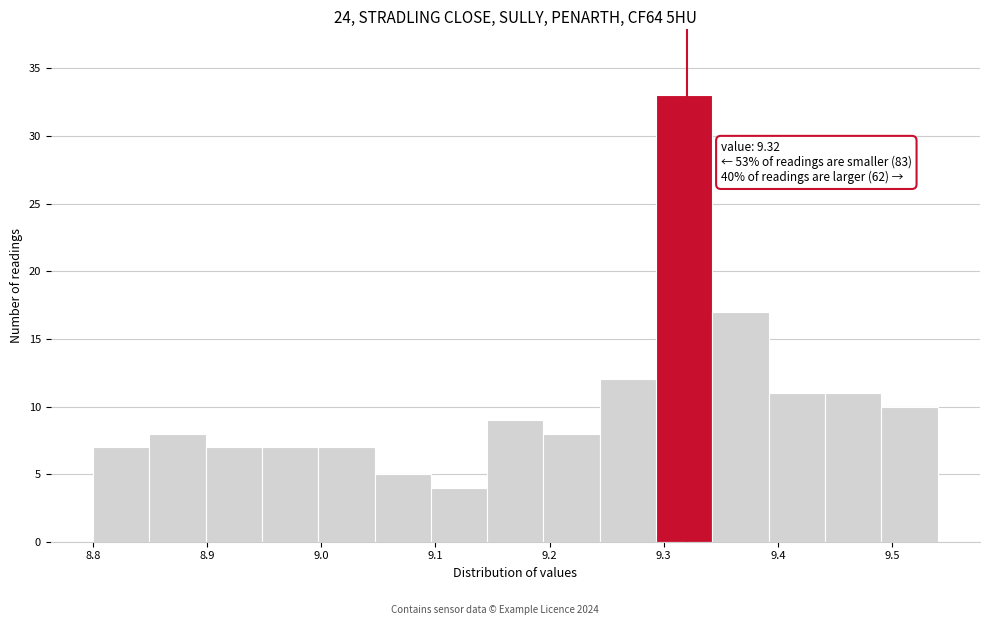

Which range on the x-axis has the tallest bar?

9.29 to 9.34